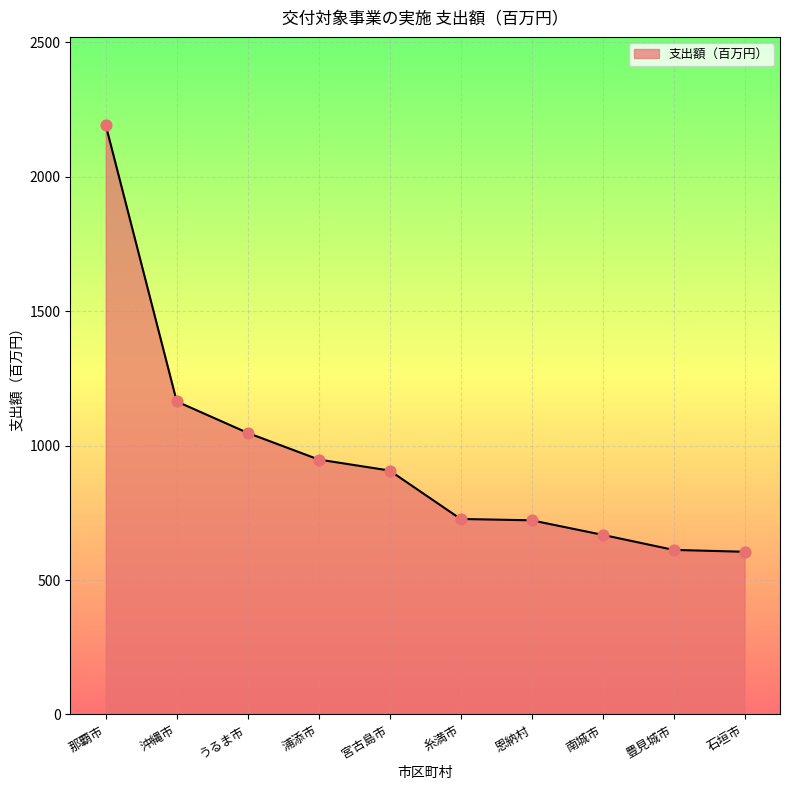

What is the change in value from 浦添市 to 石垣市?

-343